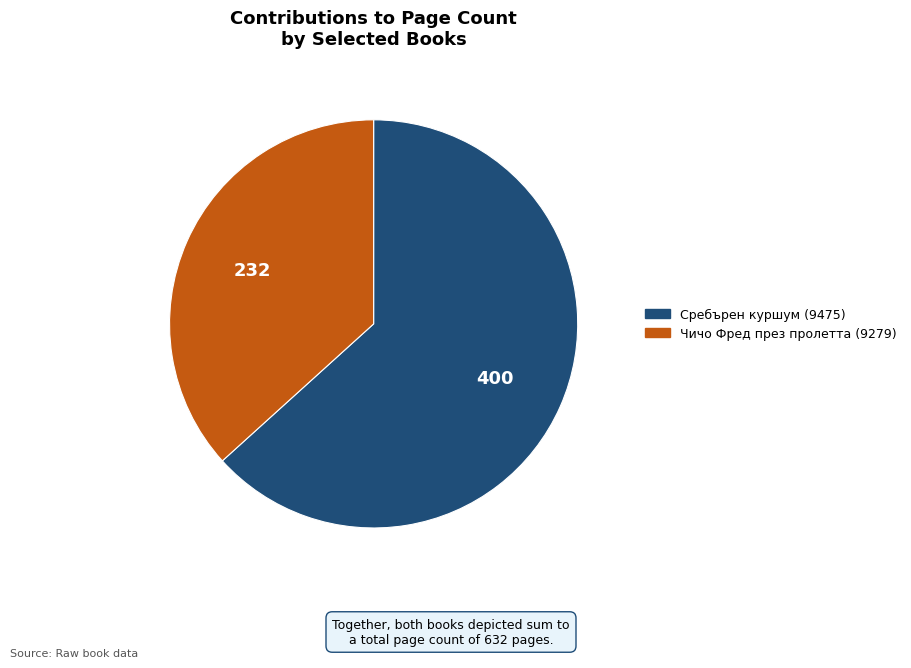

Does any single category account for the majority?

Yes